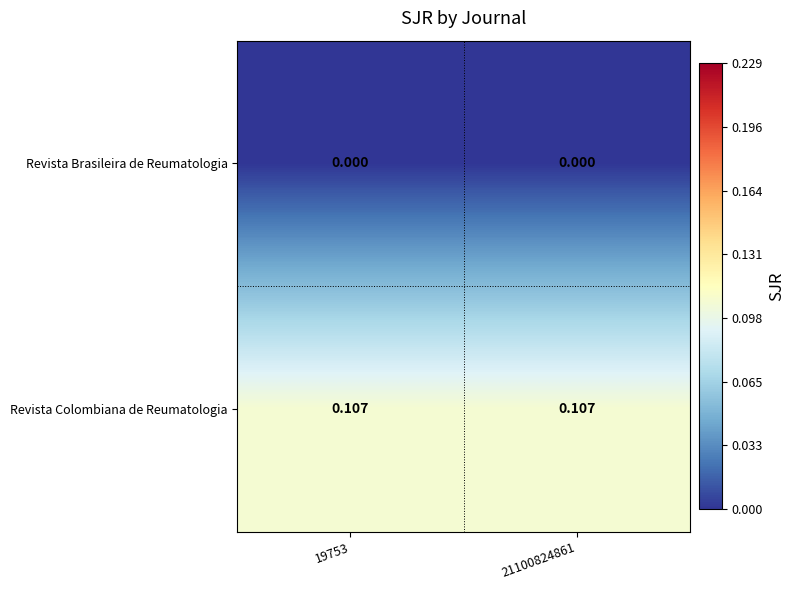

Rank the series at 21100824861 from lowest to highest value.

Revista Brasileira de Reumatologia, Revista Colombiana de Reumatologia